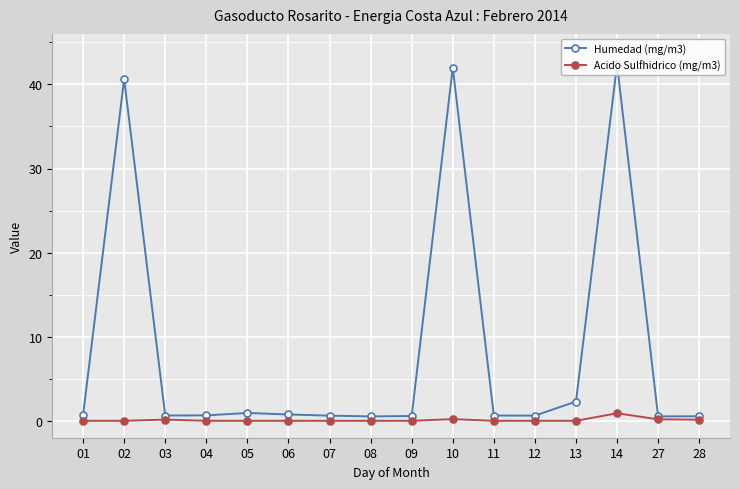

What is the greatest value displayed?

42.4